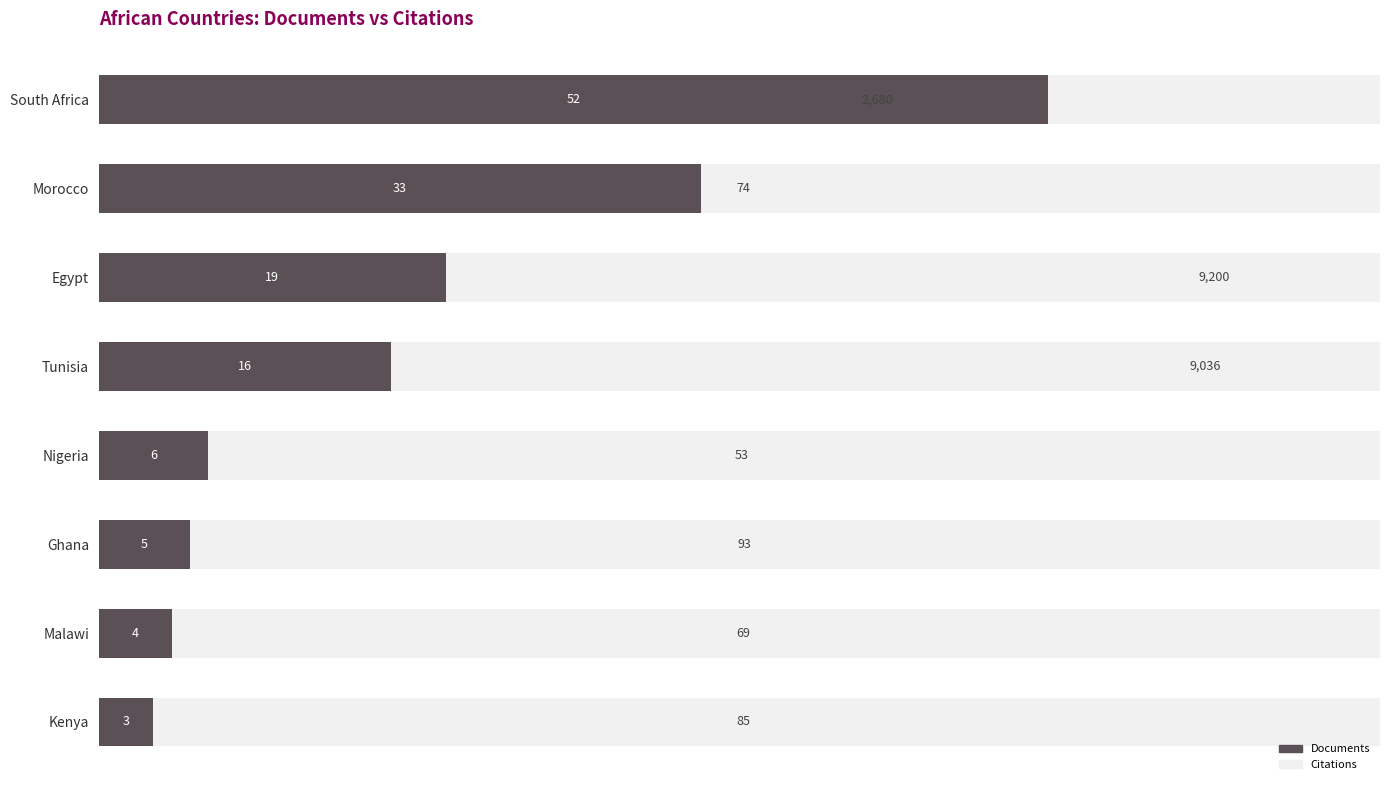

Rank the categories by Documents value from lowest to highest.

Kenya, Malawi, Ghana, Nigeria, Tunisia, Egypt, Morocco, South Africa